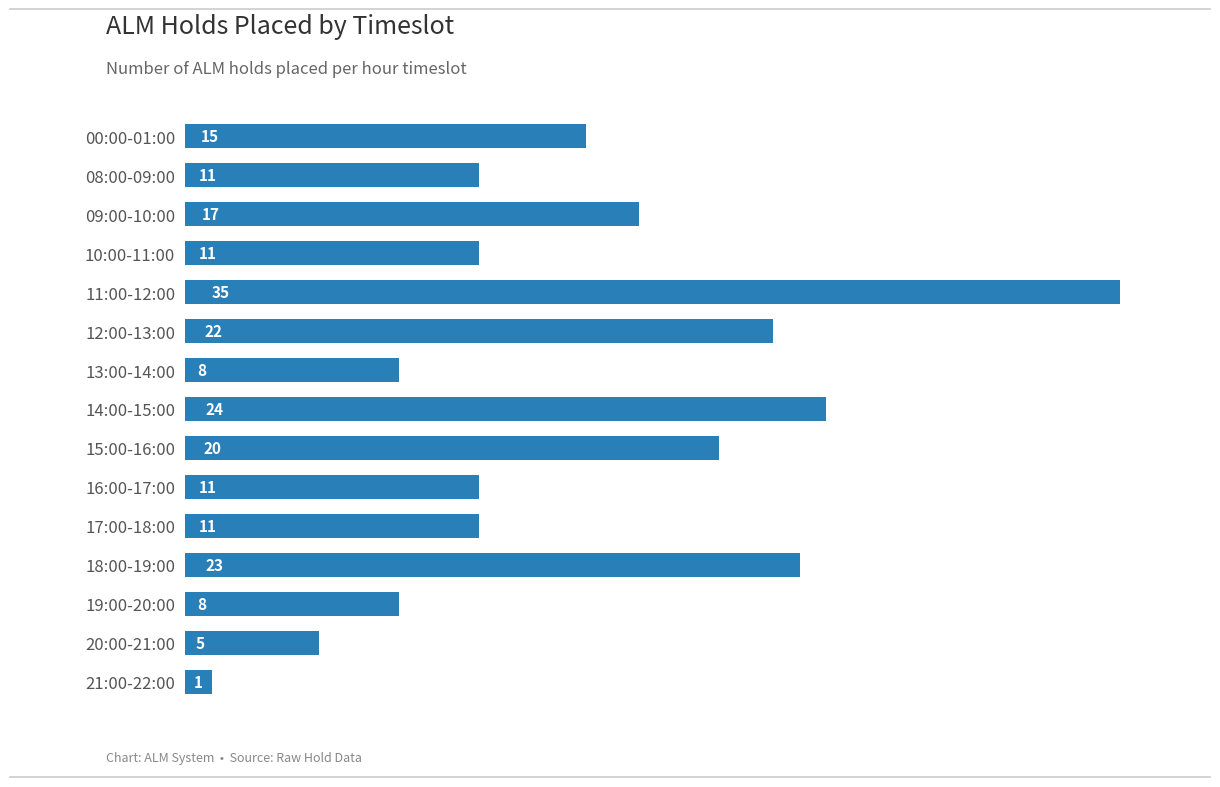

What is the change in value from 15:00-16:00 to 14:00-15:00?

+4